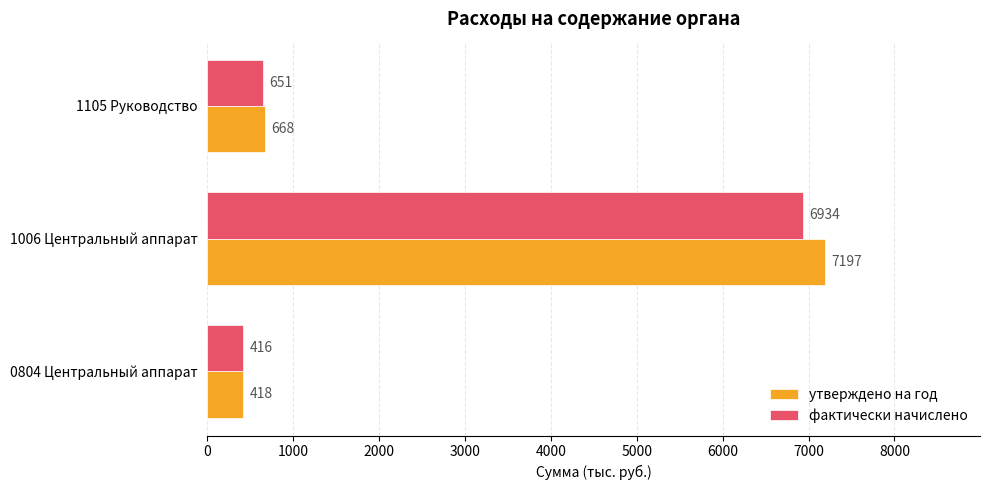

What are all the series names shown in the legend?

утверждено на год, фактически начислено